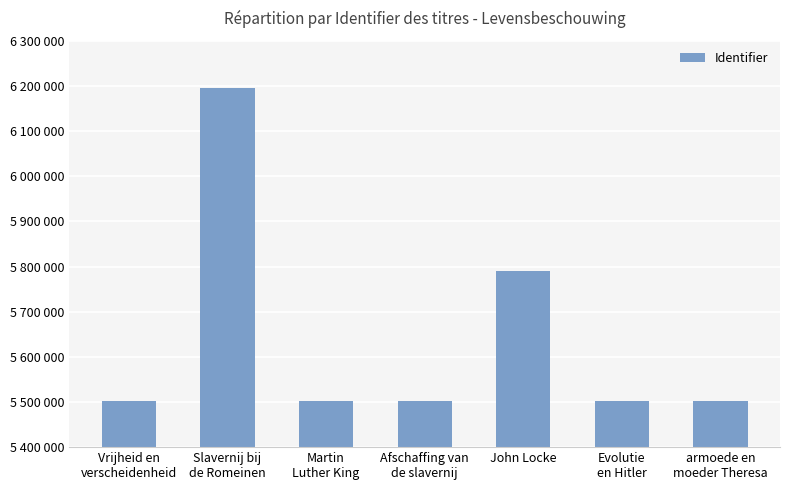

Rank the categories by value from lowest to highest.

Vrijheid en
verscheidenheid, Martin
Luther King, Afschaffing van
de slavernij, Evolutie
en Hitler, armoede en
moeder Theresa, John Locke, Slavernij bij
de Romeinen